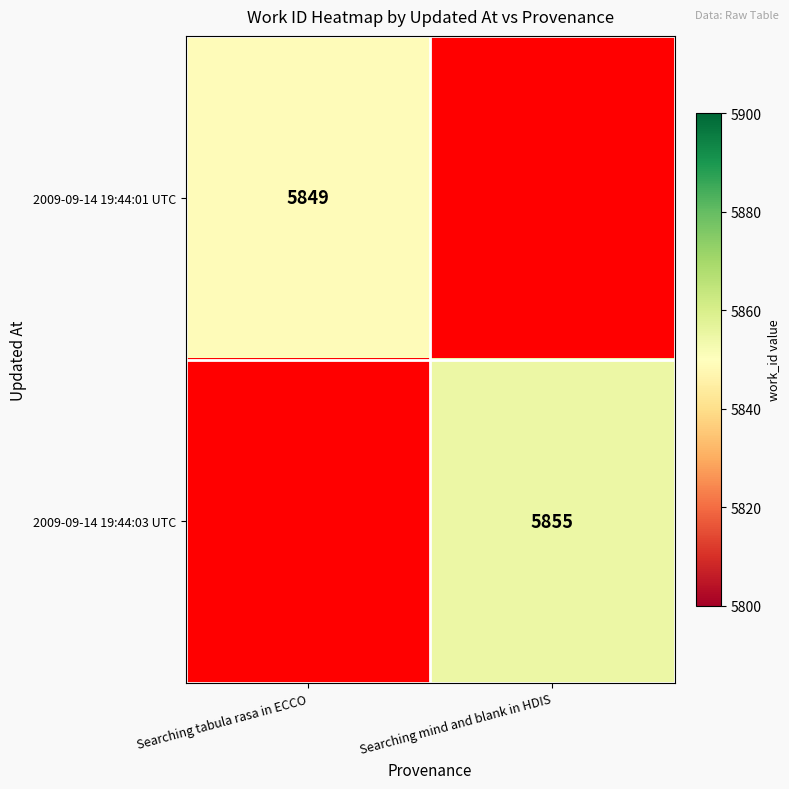

The value of 2009-09-14 19:44:01 UTC at Searching tabula rasa in ECCO is 3332. True or false?

False